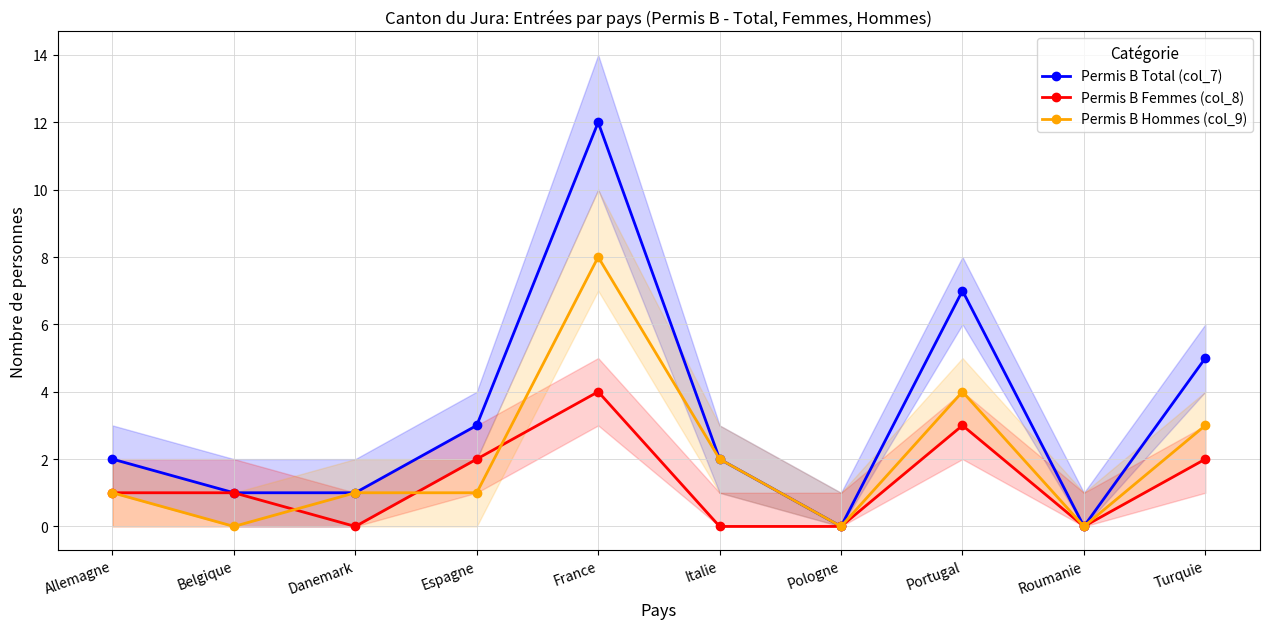

Count the number of data series in this chart.

3